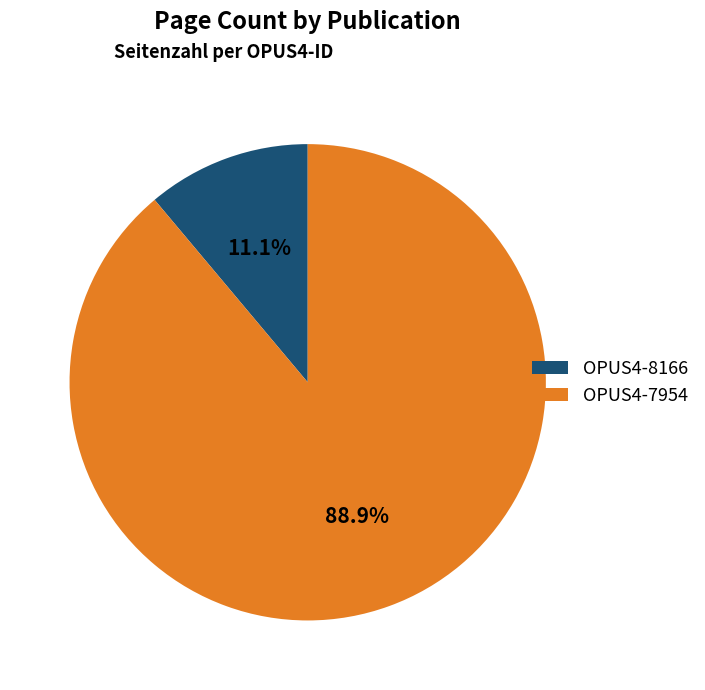

The OPUS4-8166 slice represents 11% of the pie. True or false?

True